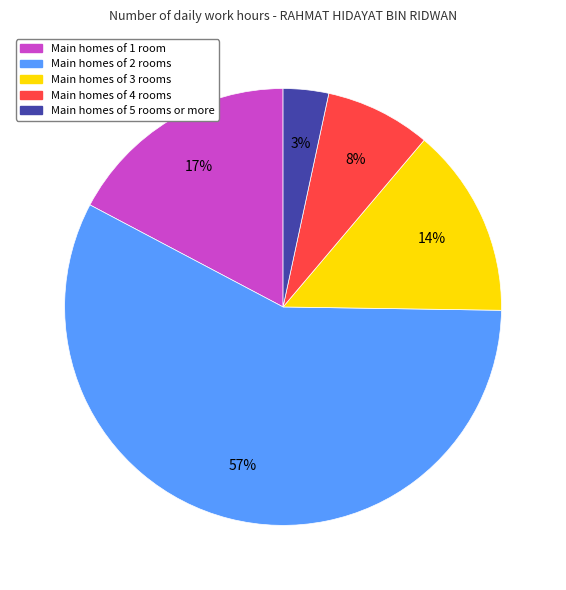

Is there any slice that represents more than half of the pie?

Yes